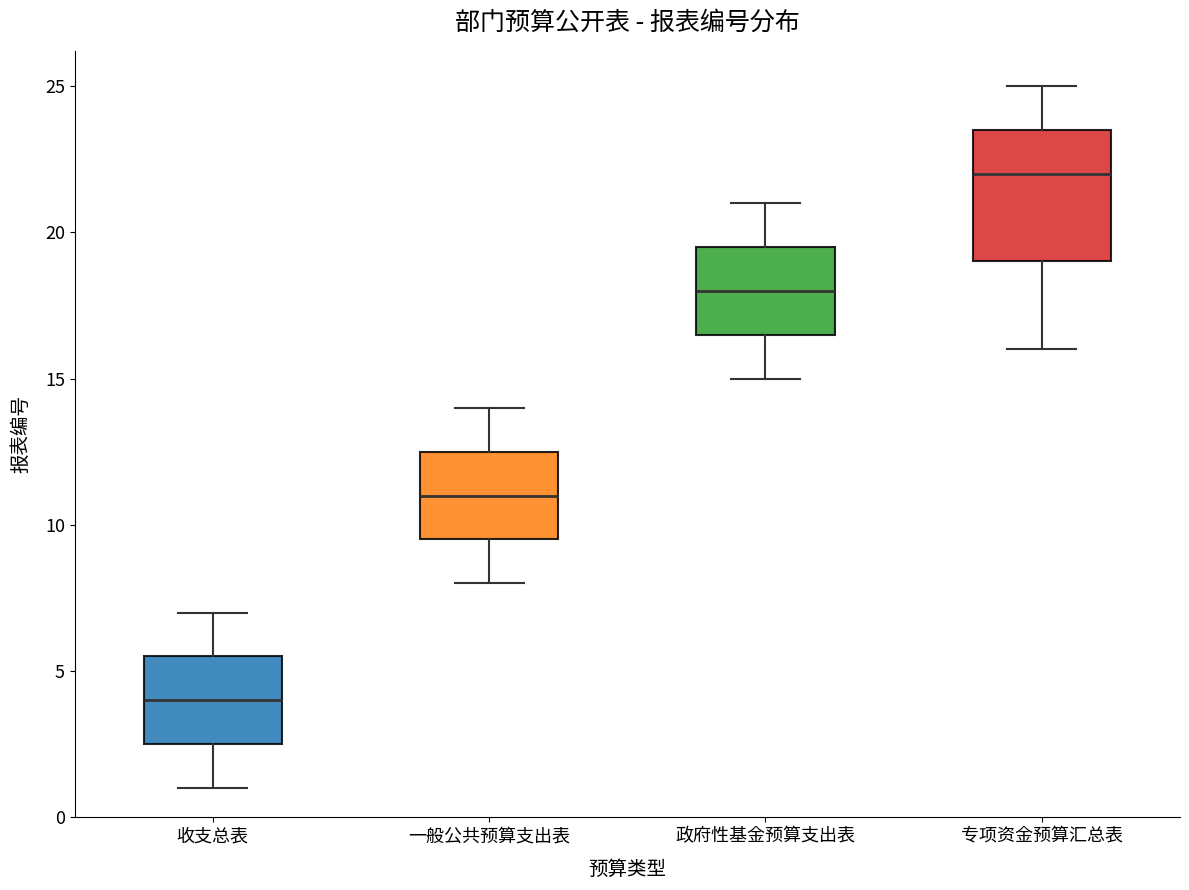

Reading left to right, read every box against the y-axis: the position of its median line, the range the box covers, and the ends of its whiskers. The values are not printed on the chart, so give them approximately, as read against the axis.

收支总表: median 4.0, box 2.5 to 5.5, whiskers 1.0 to 7.0
一般公共预算支出表: median 11.0, box 9.5 to 12.5, whiskers 8.0 to 14.0
政府性基金预算支出表: median 18.0, box 16.5 to 19.5, whiskers 15.0 to 21.0
专项资金预算汇总表: median 22.0, box 19.0 to 23.5, whiskers 16.0 to 25.0